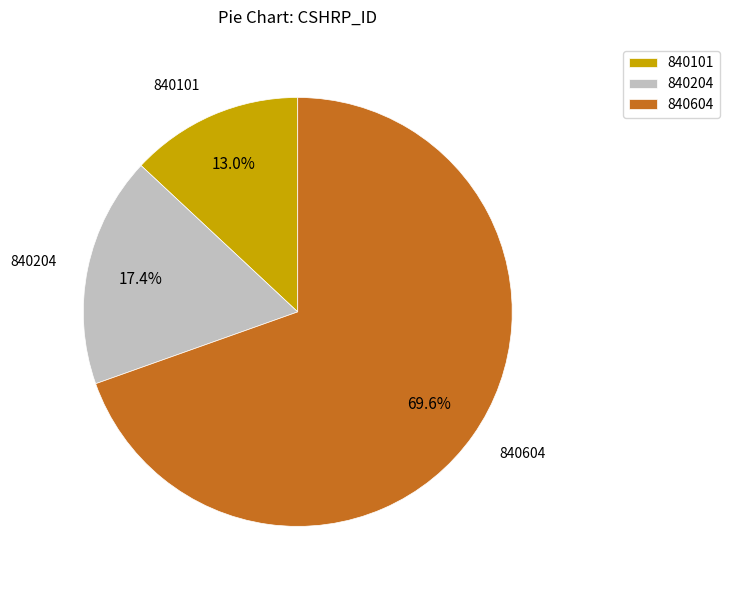

Does 840204 account for over 50% of the chart?

No